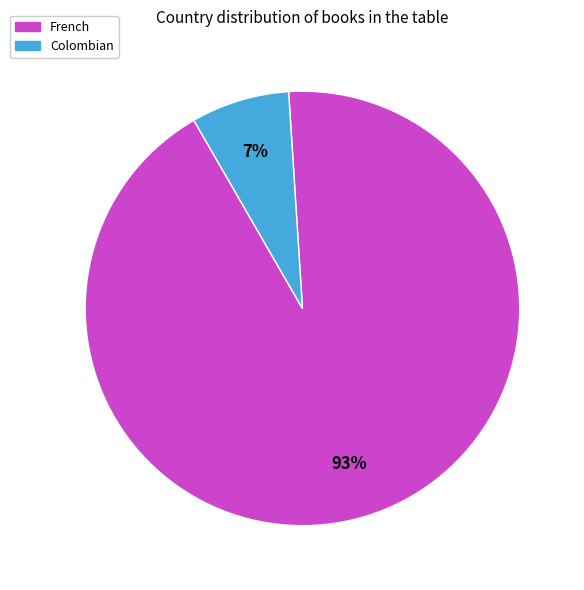

How many segments does this pie chart have?

2